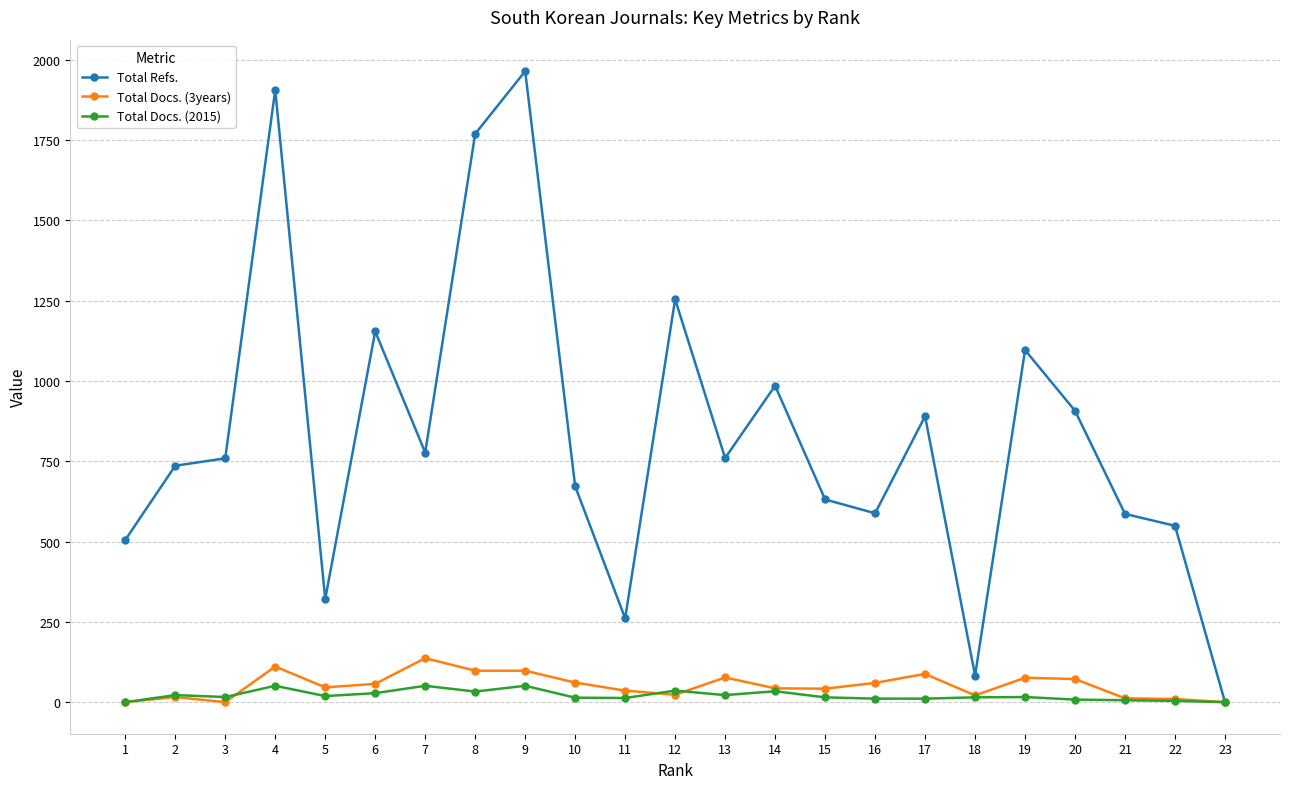

Which series changed the most between 12 and 16?

Total Refs.